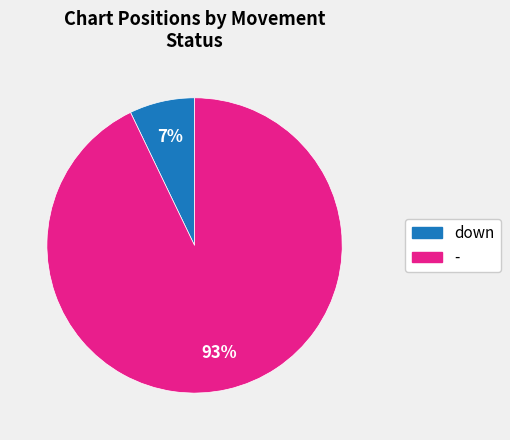

Do - and down together represent more than half of the pie?

Yes